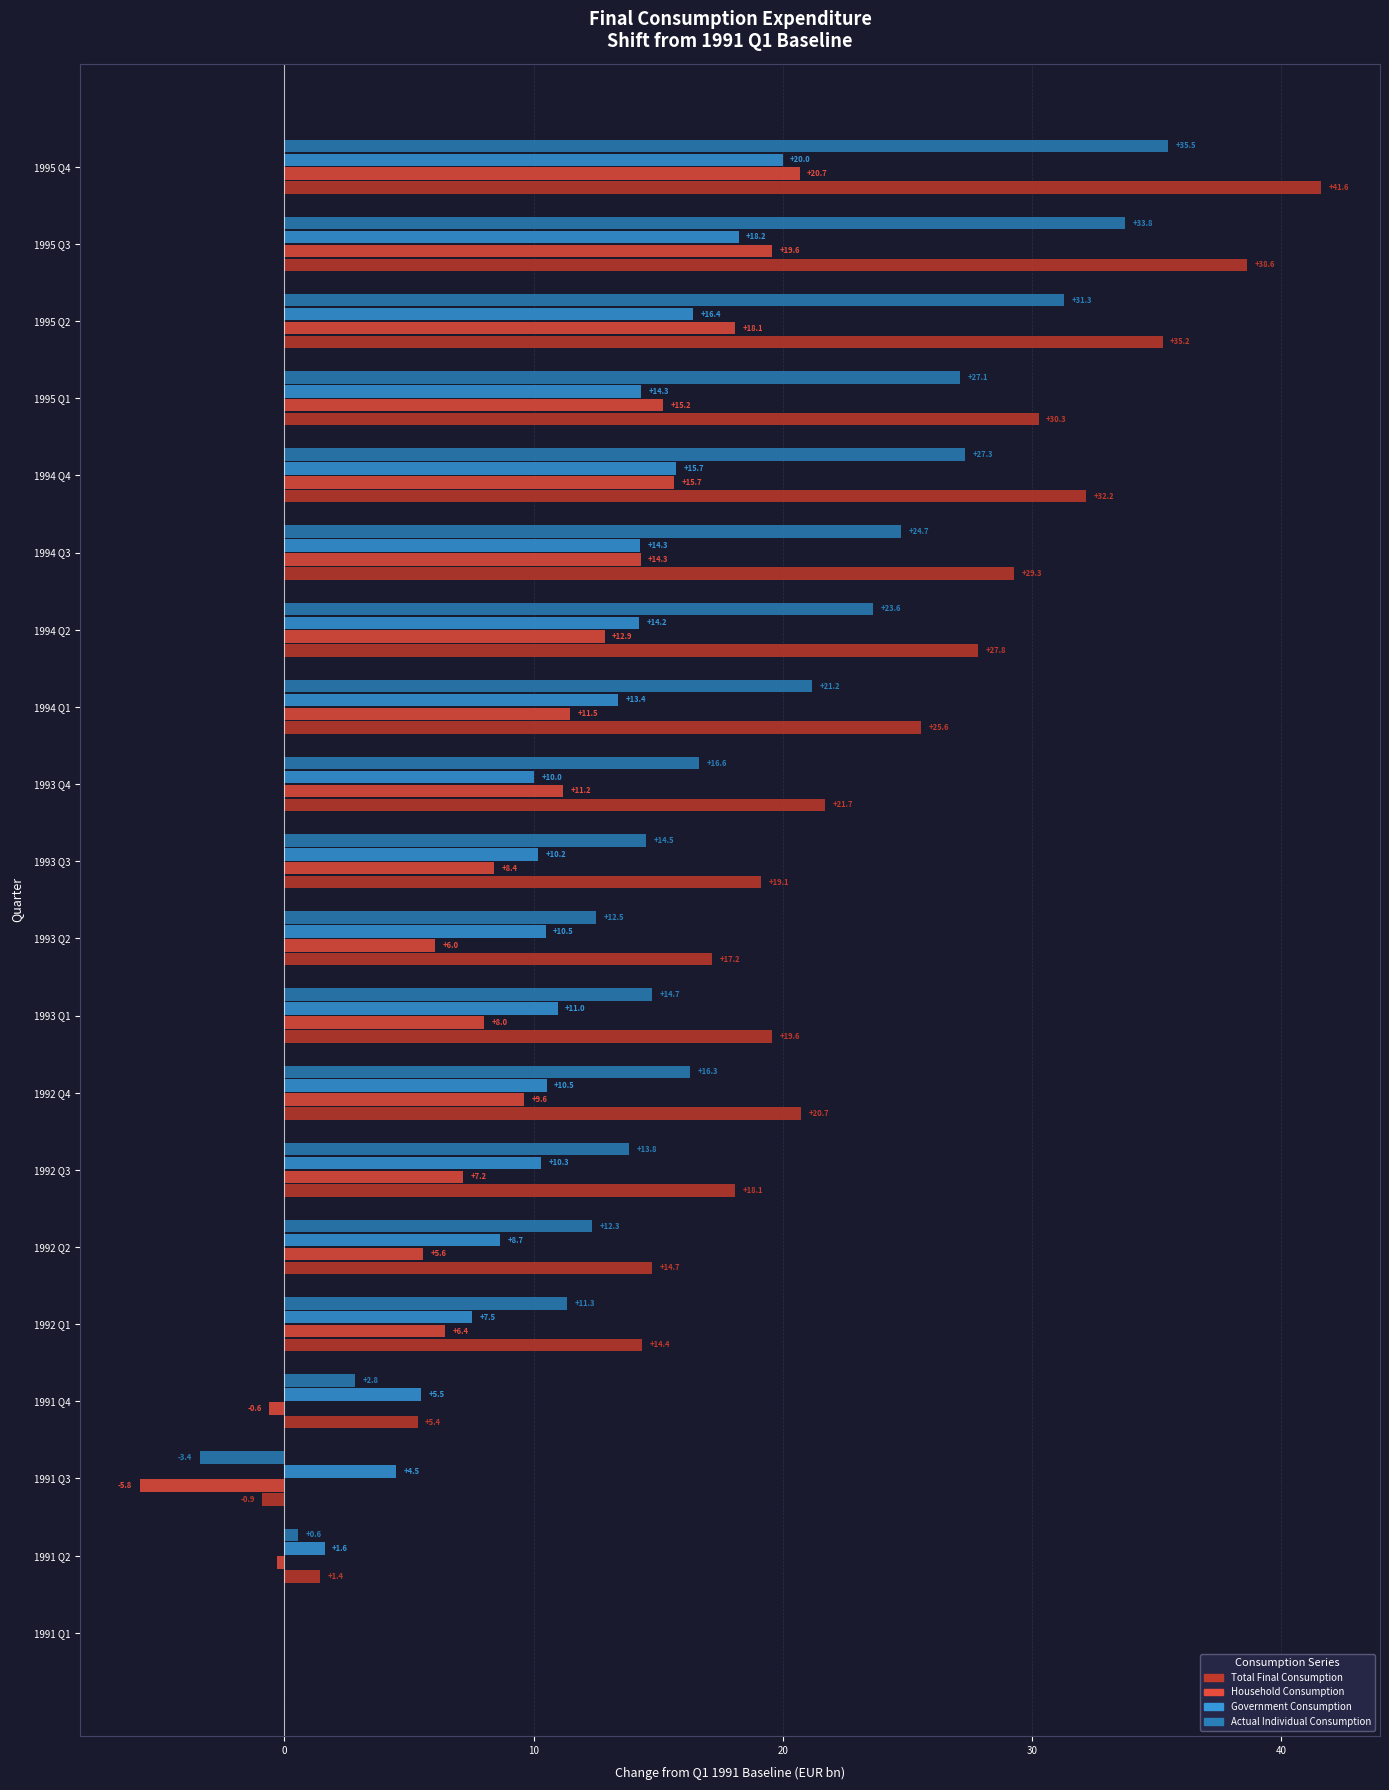

Where is Total Final Consumption nearest to the value 20?

1993 Q1